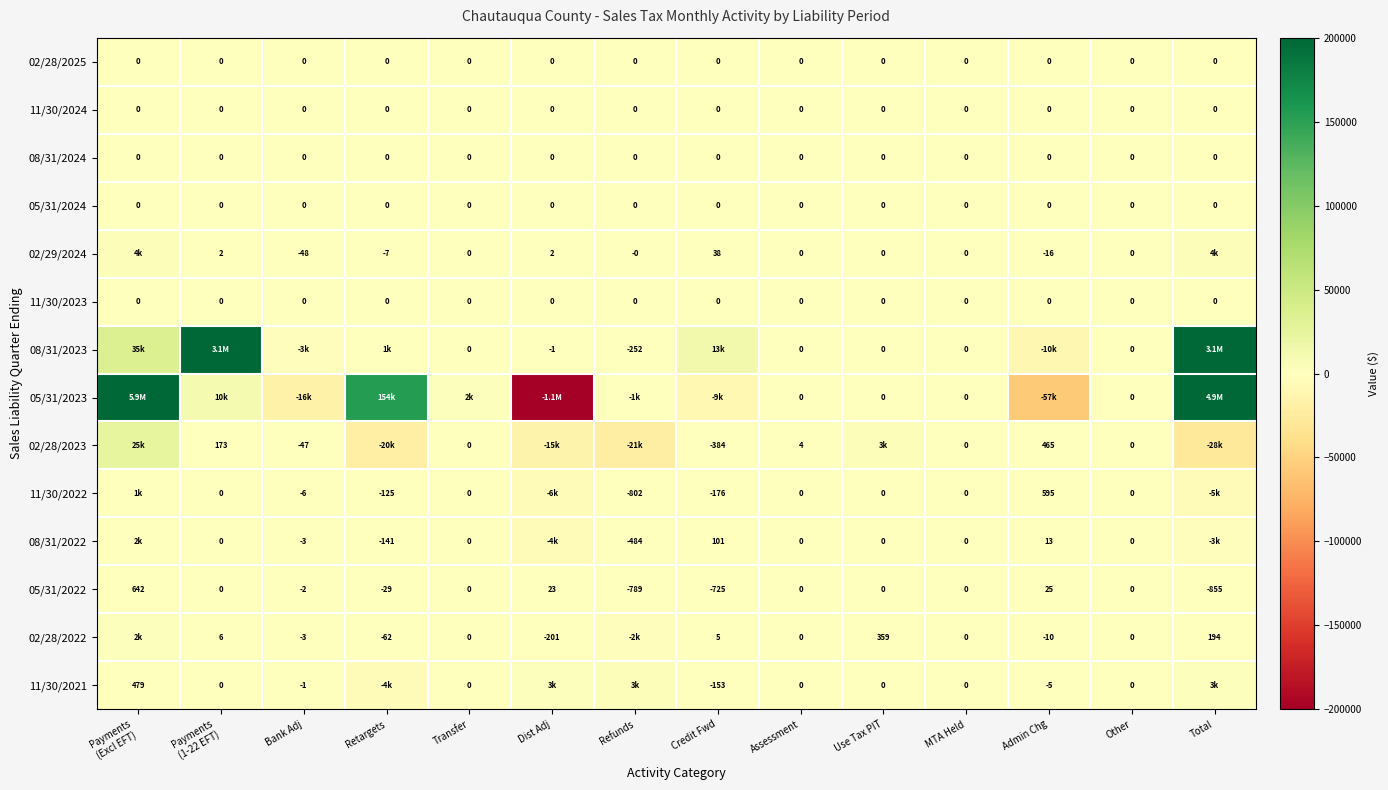

Between Refunds and Assessment, which is larger?

Refunds